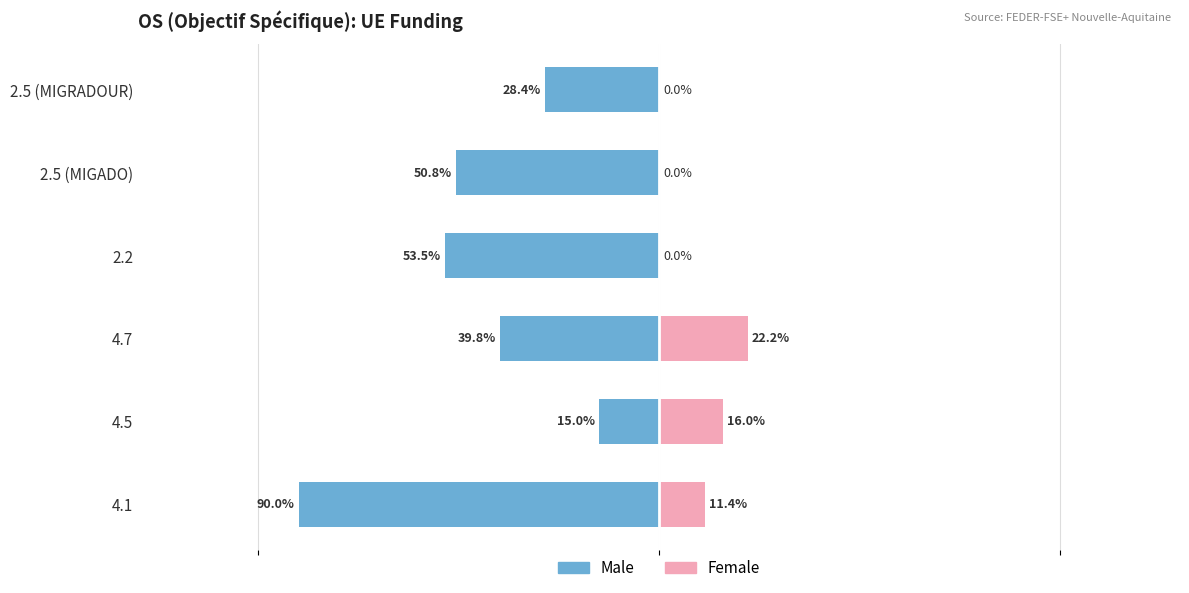

True or false: Female has a value of 127658.4 at 2.5 (MIGRADOUR).

False